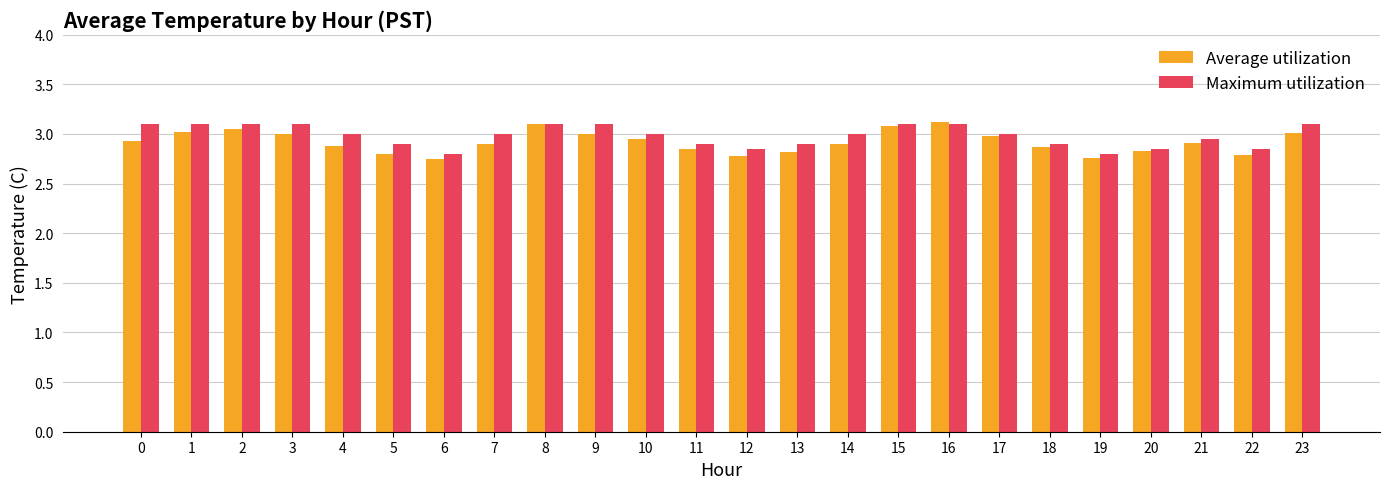

What is the maximum value for Maximum utilization?

3.1